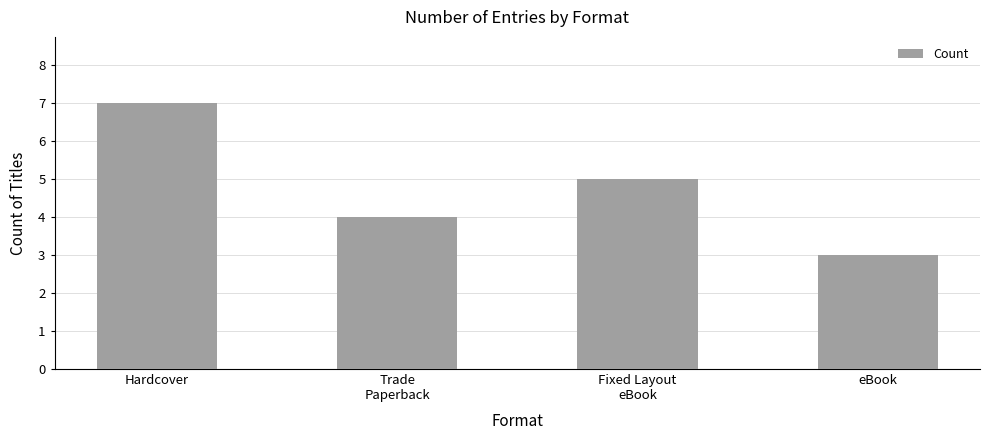

What is the greatest value displayed?

7